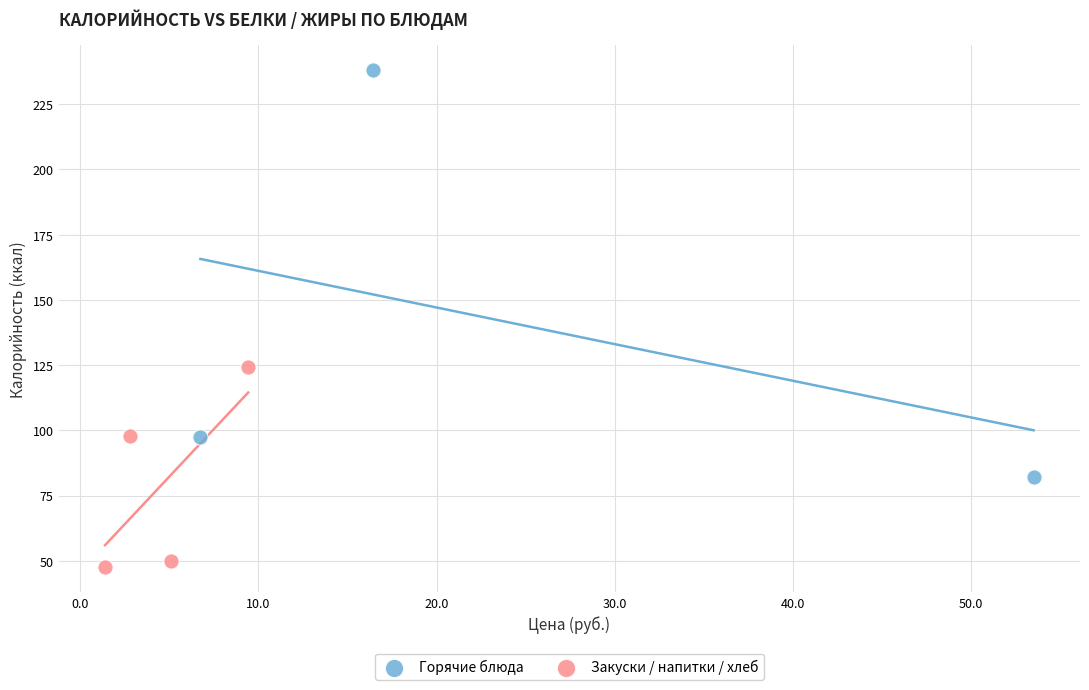

Which series reaches the minimum Y coordinate?

Закуски / напитки / хлеб